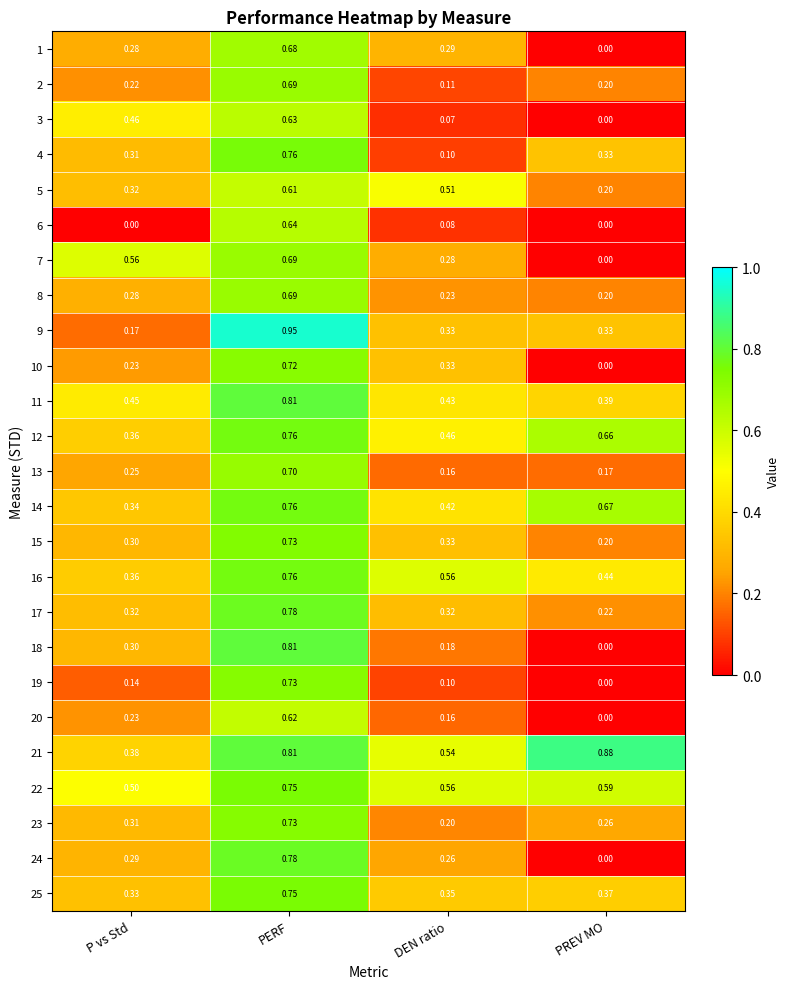

List the labels in order of 4 value, smallest first.

DEN ratio, P vs Std, PREV MO, PERF